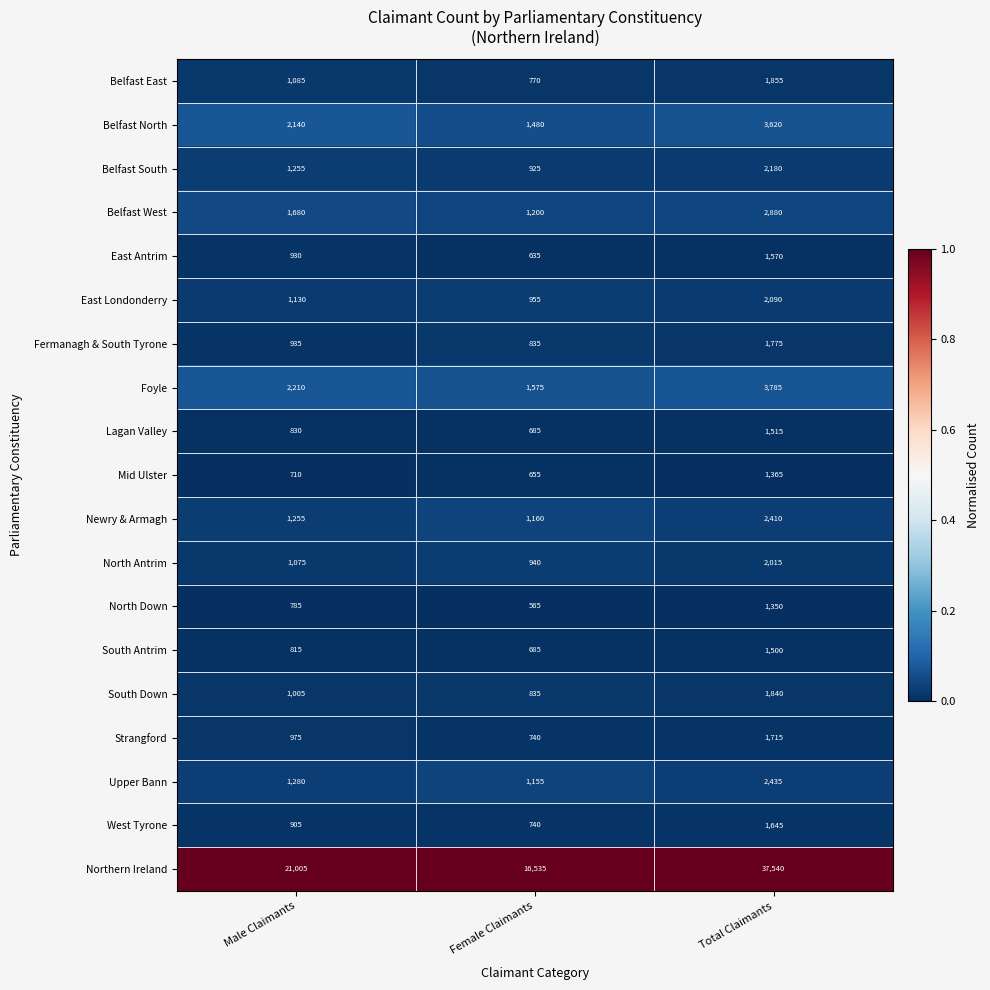

How many South Antrim values are between 685 and 1500?

3